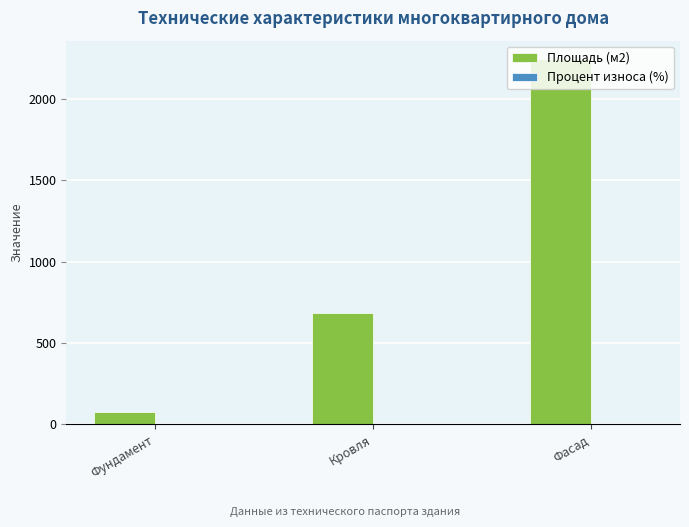

Does the chart contain stacked bars?

No